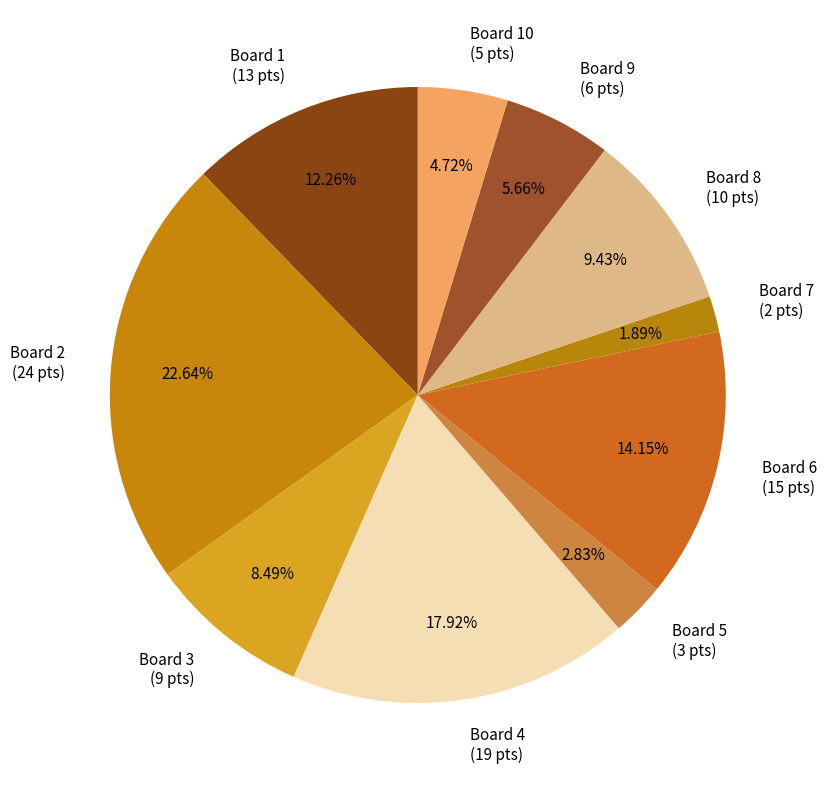

True or false: Board 5 accounts for 17% of the total.

False